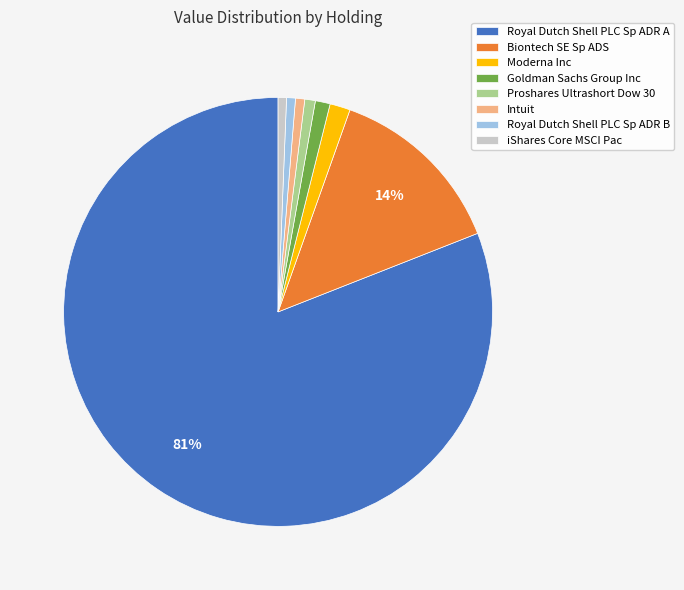

Does any single category account for the majority?

Yes